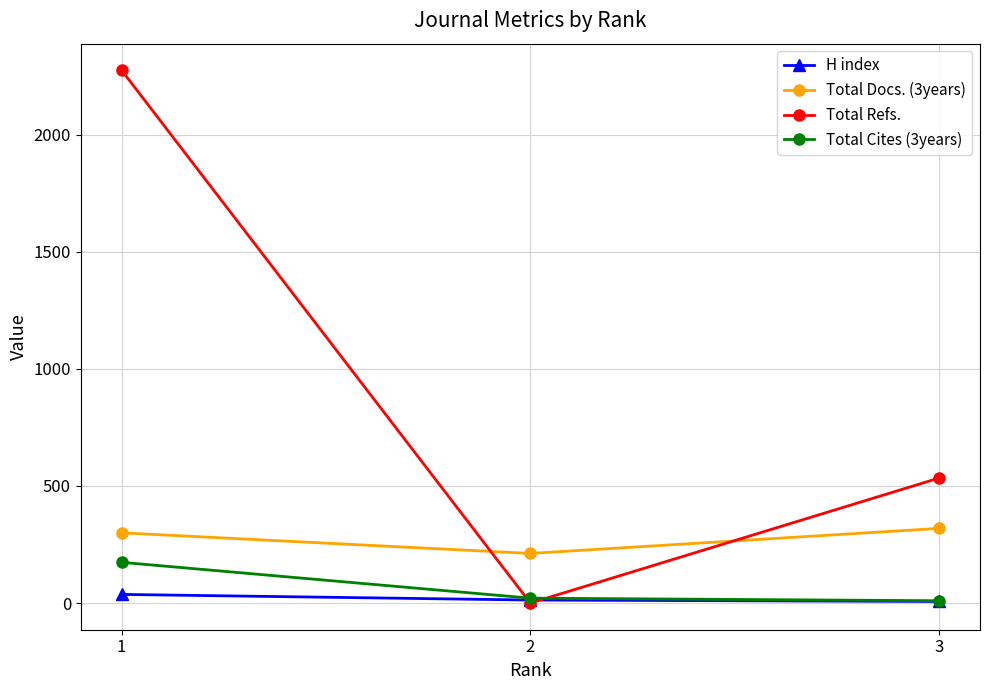

What is the difference between the highest and lowest values at 2?

212